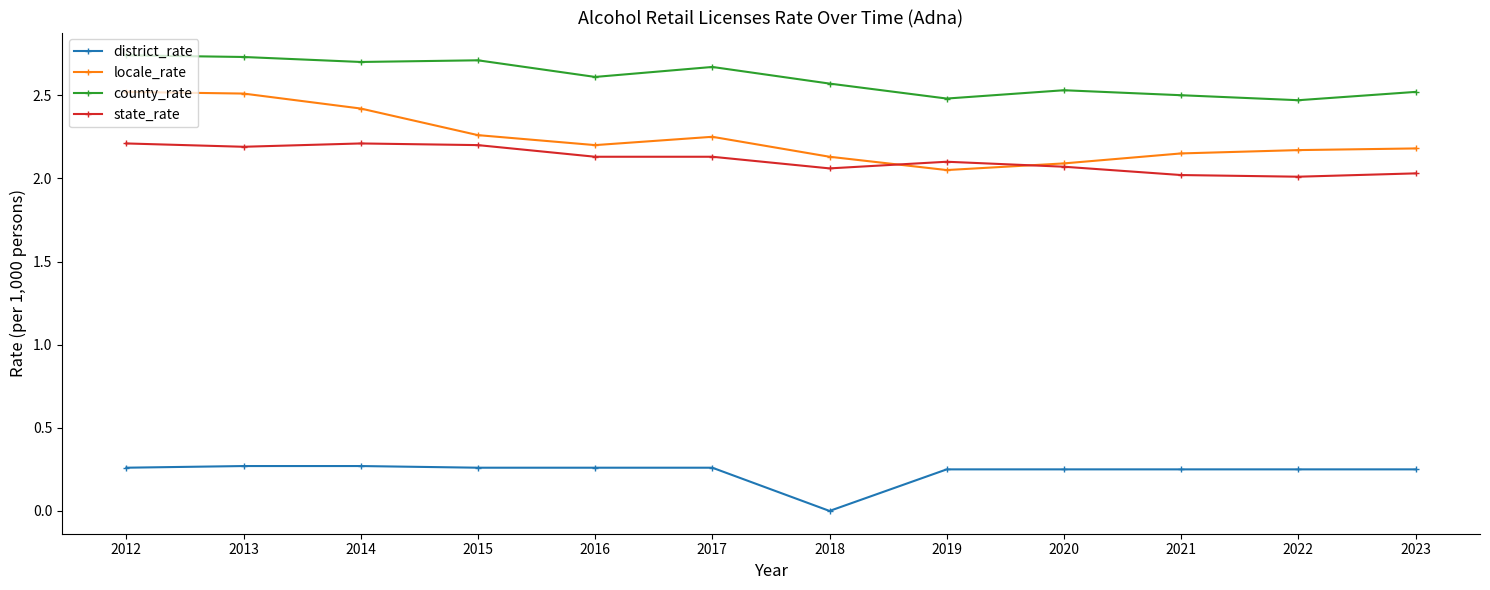

True or false: county_rate has more than 1 interior local peaks.

True